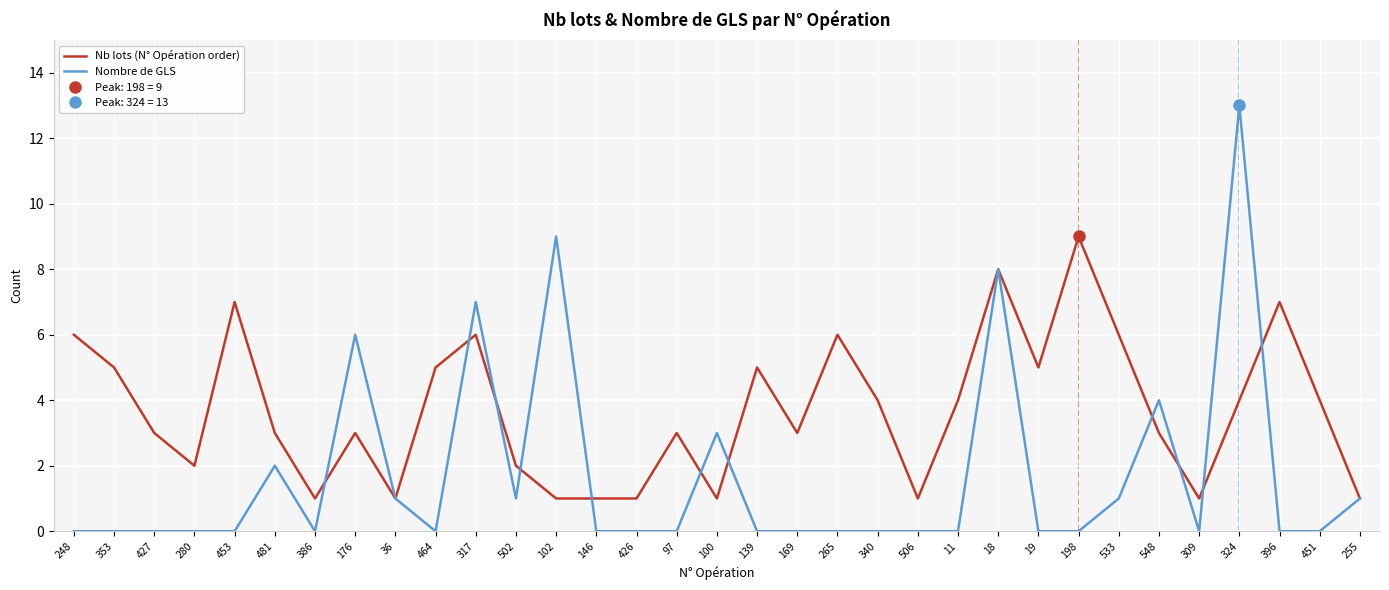

Is the value of Nombre de GLS at 146 greater than the value of Nb lots (N° Opération order) at 198?

No